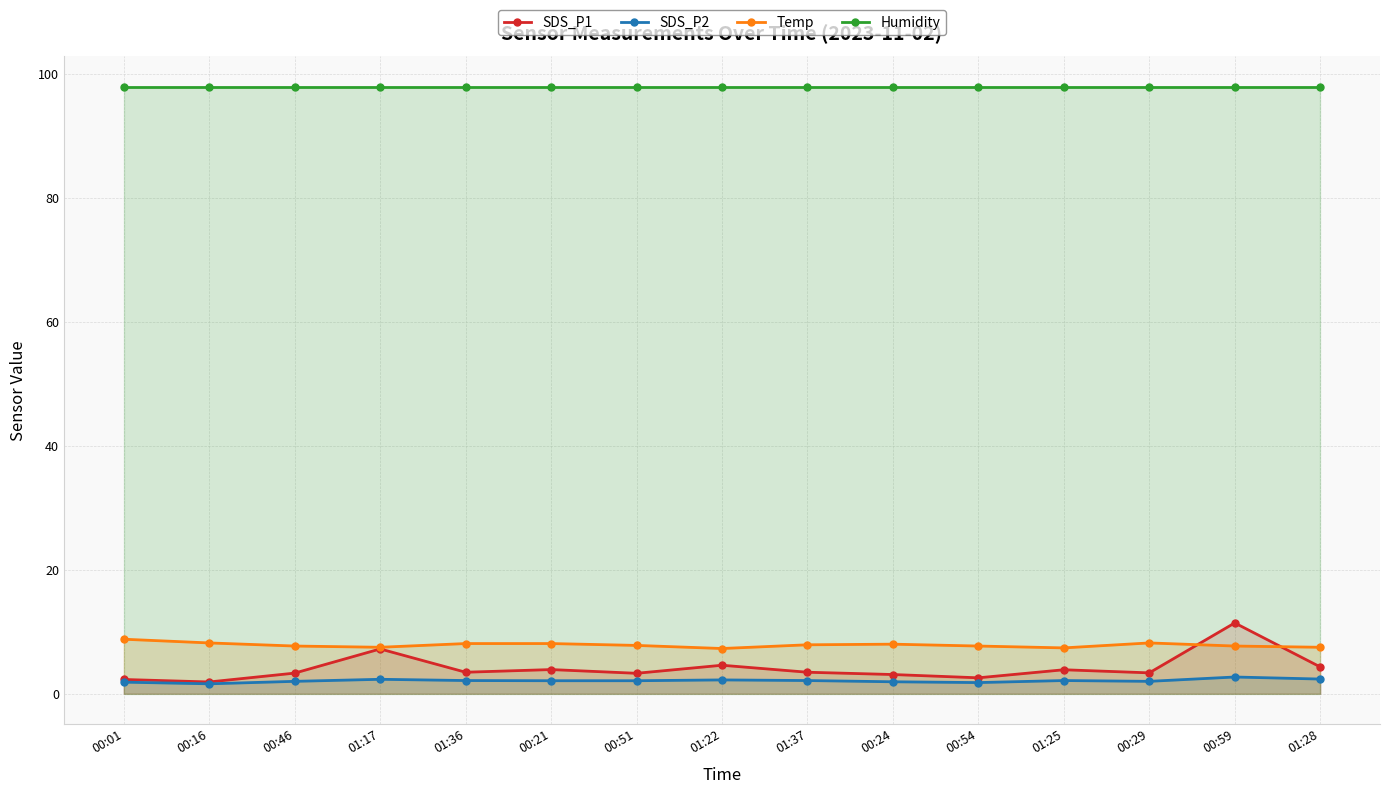

Is it true that Temp equals 3.1 at 00:51?

False